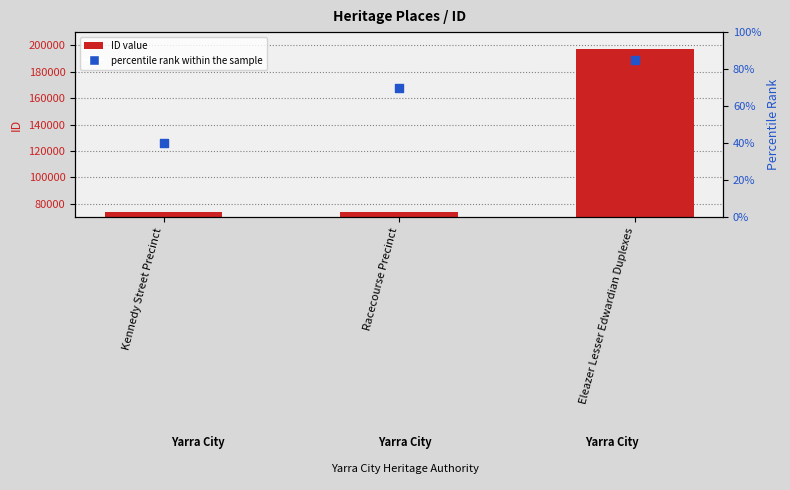

At which category is the sum across all series the highest?

Eleazer Lesser Edwardian Duplexes